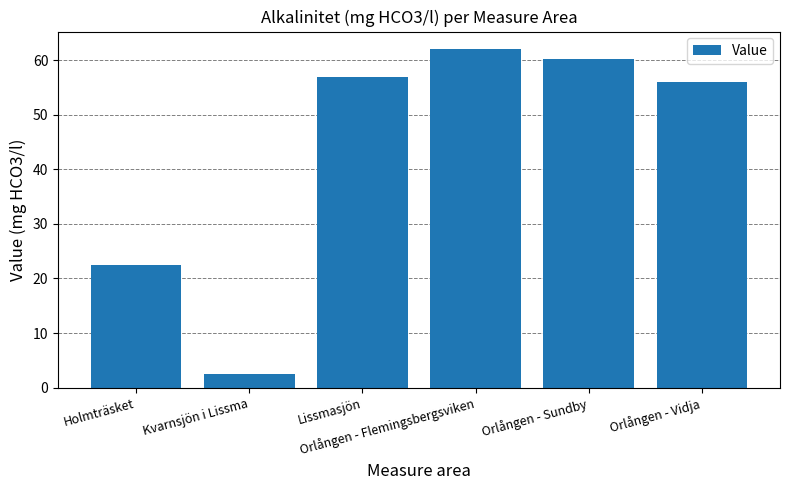

Approximately how many times larger is the value at Lissmasjön compared to Orlången - Vidja?

1.0